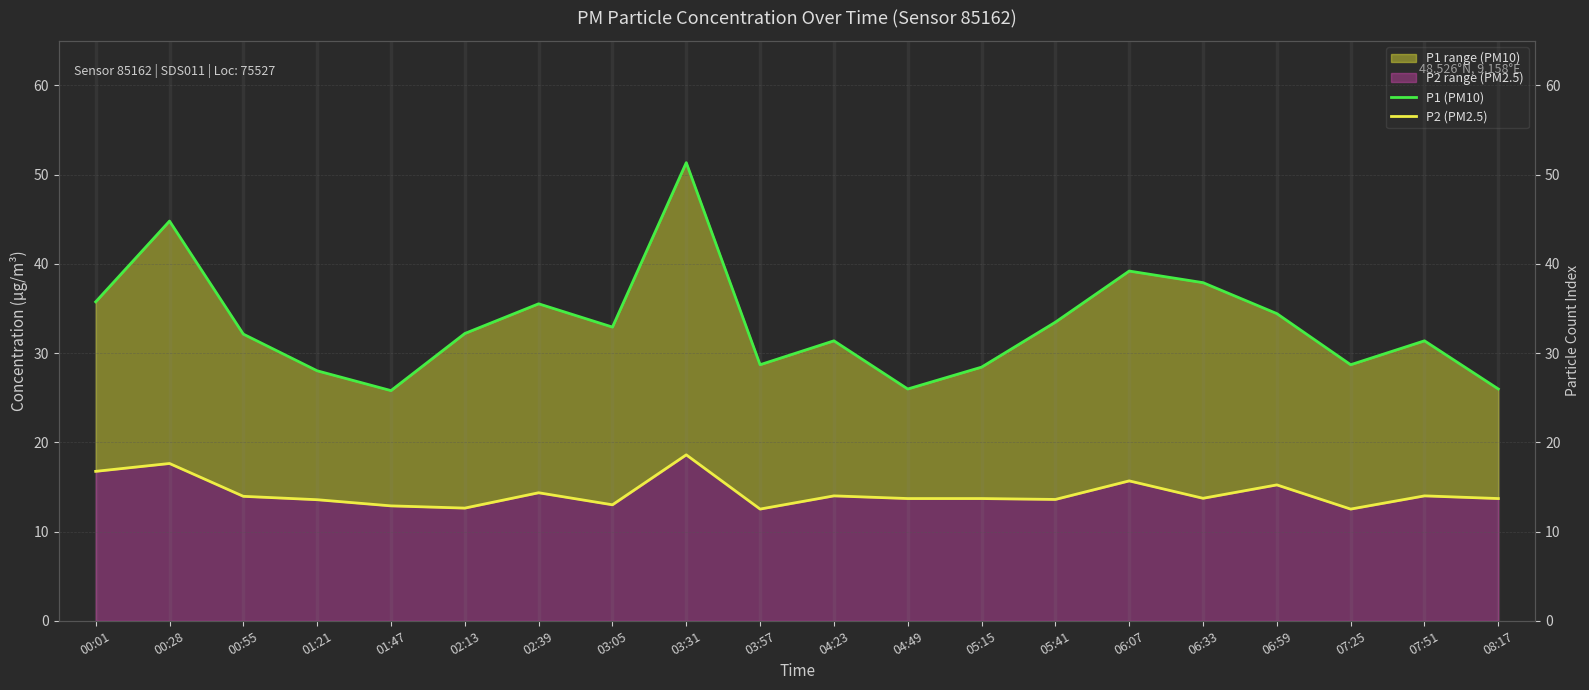

Does the chart have visible grid lines?

Yes